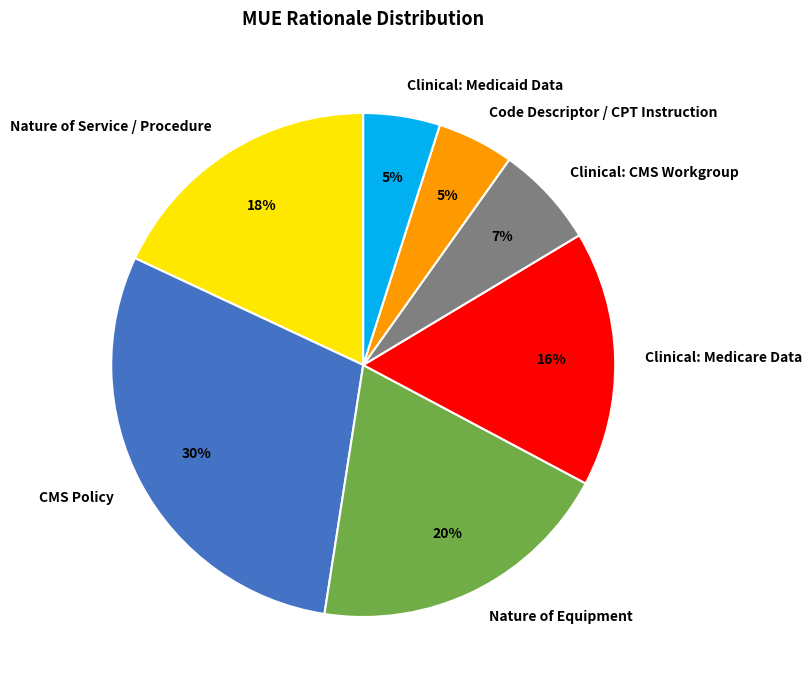

Does any single category account for the majority?

No